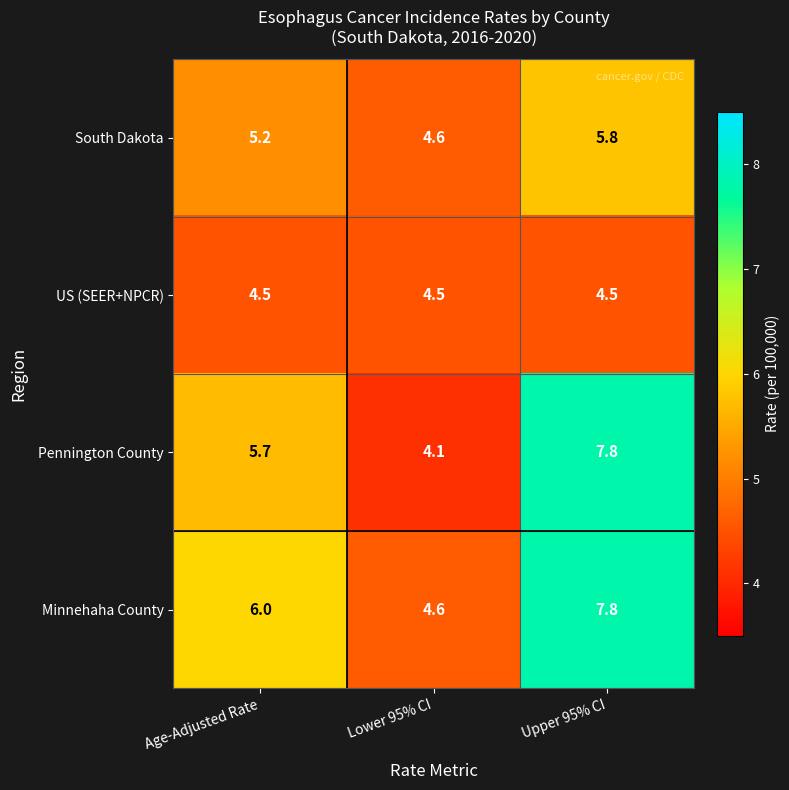

At Age-Adjusted Rate, list the series in order from largest to smallest.

Minnehaha County, Pennington County, South Dakota, US (SEER+NPCR)